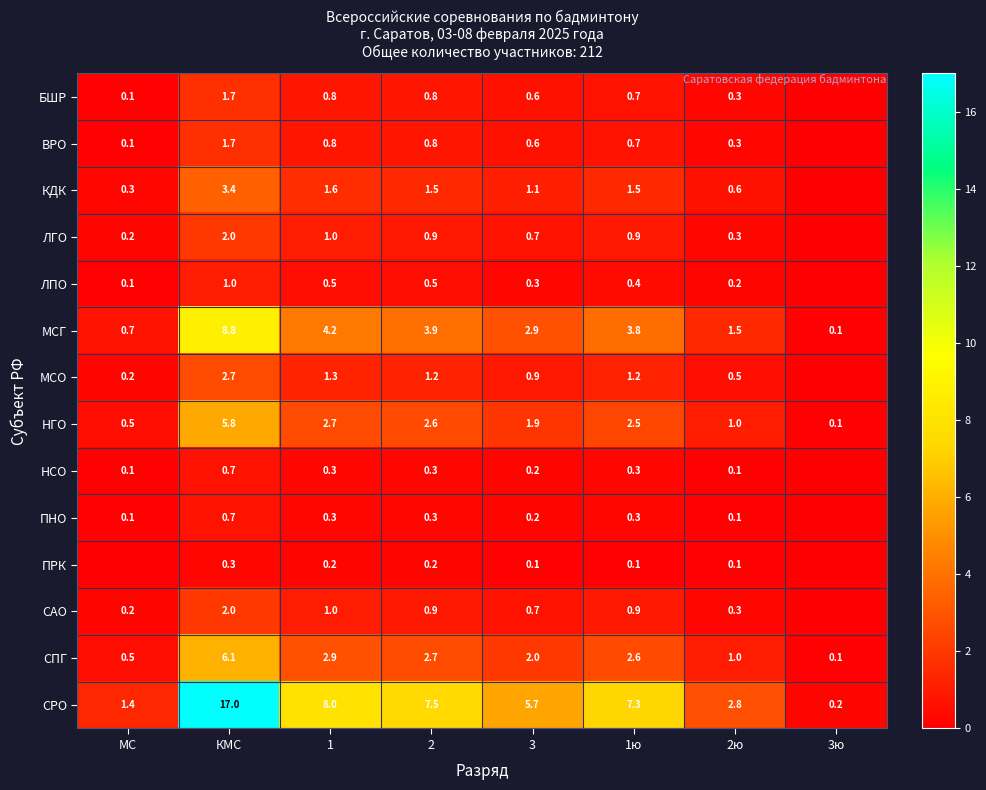

The КДК series shows 0.3 at МС. True or false?

True